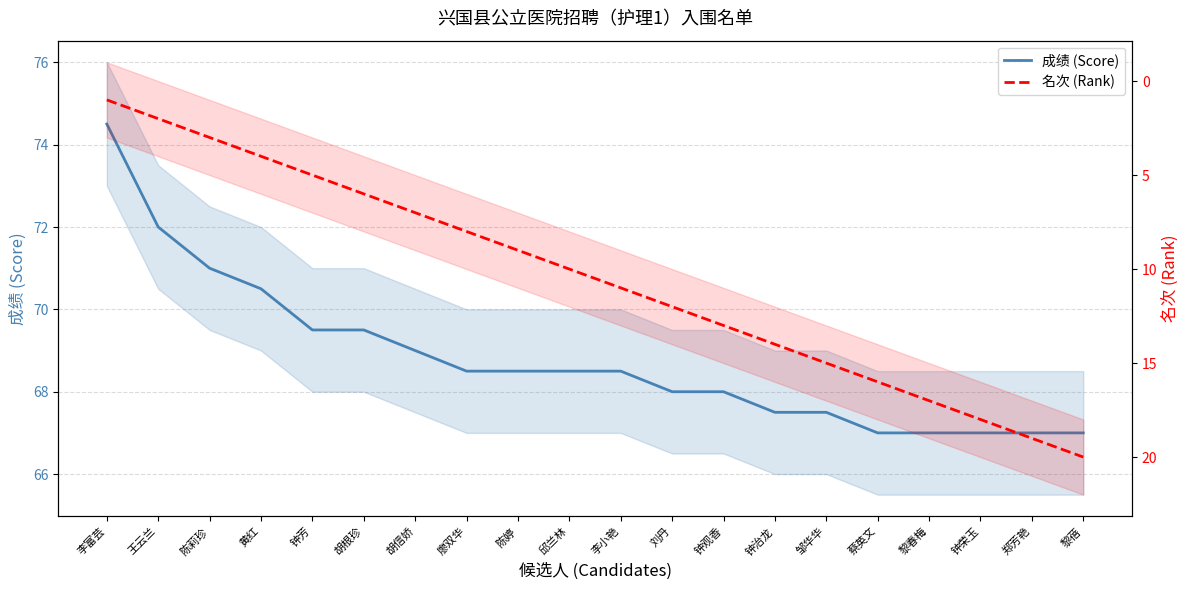

What is the value of the 名次 (Rank) point at the 3rd from the left?

3.0